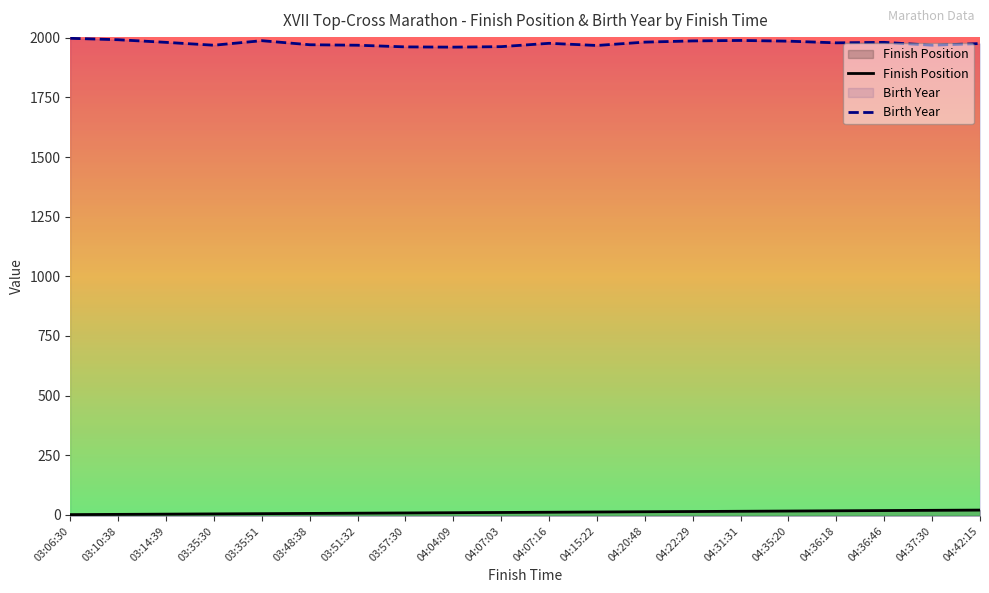

The value of Finish Position at 04:07:03 is 10. True or false?

True